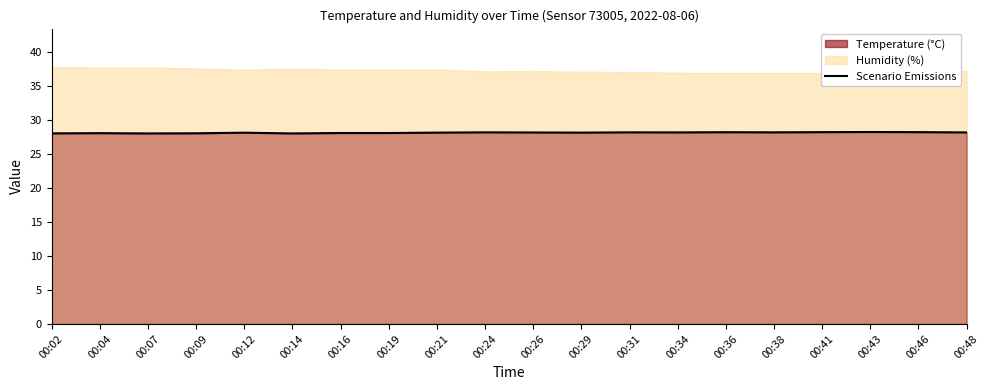

What is the difference between the second highest and minimum values?

0.2